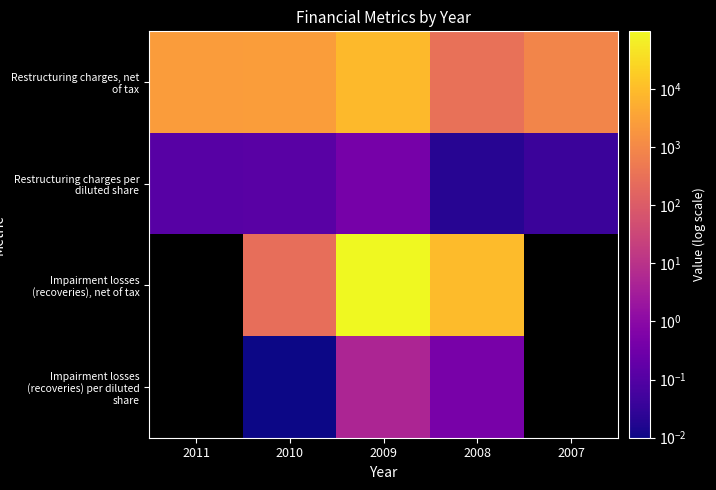

The Restructuring charges per diluted share series shows 0.0 at 2011. True or false?

False